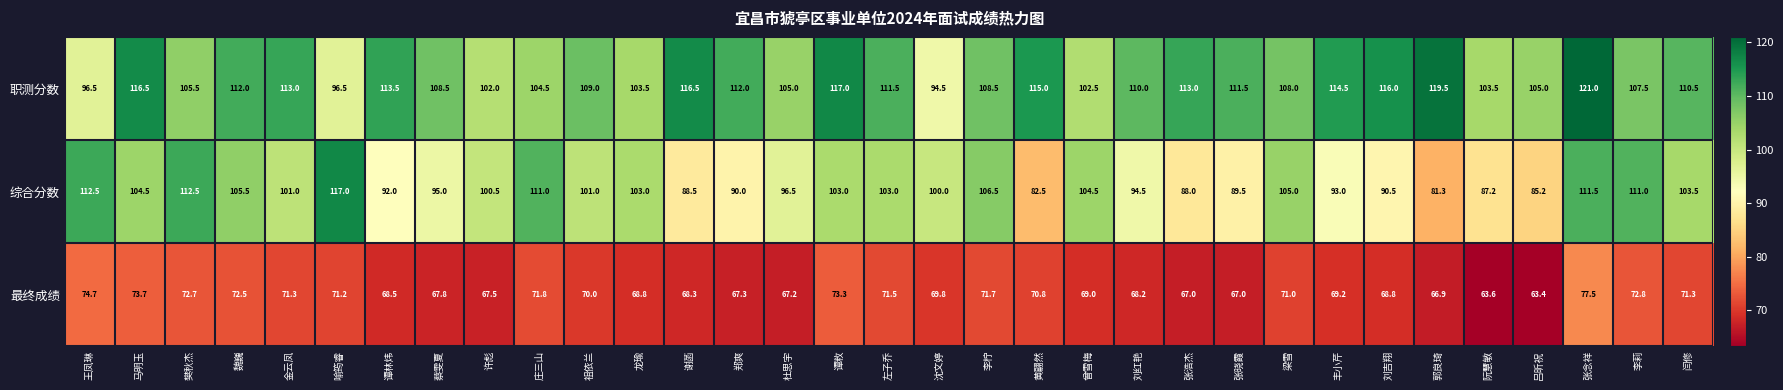

Rank the series by their average value, from lowest to highest.

最终成绩, 综合分数, 职测分数